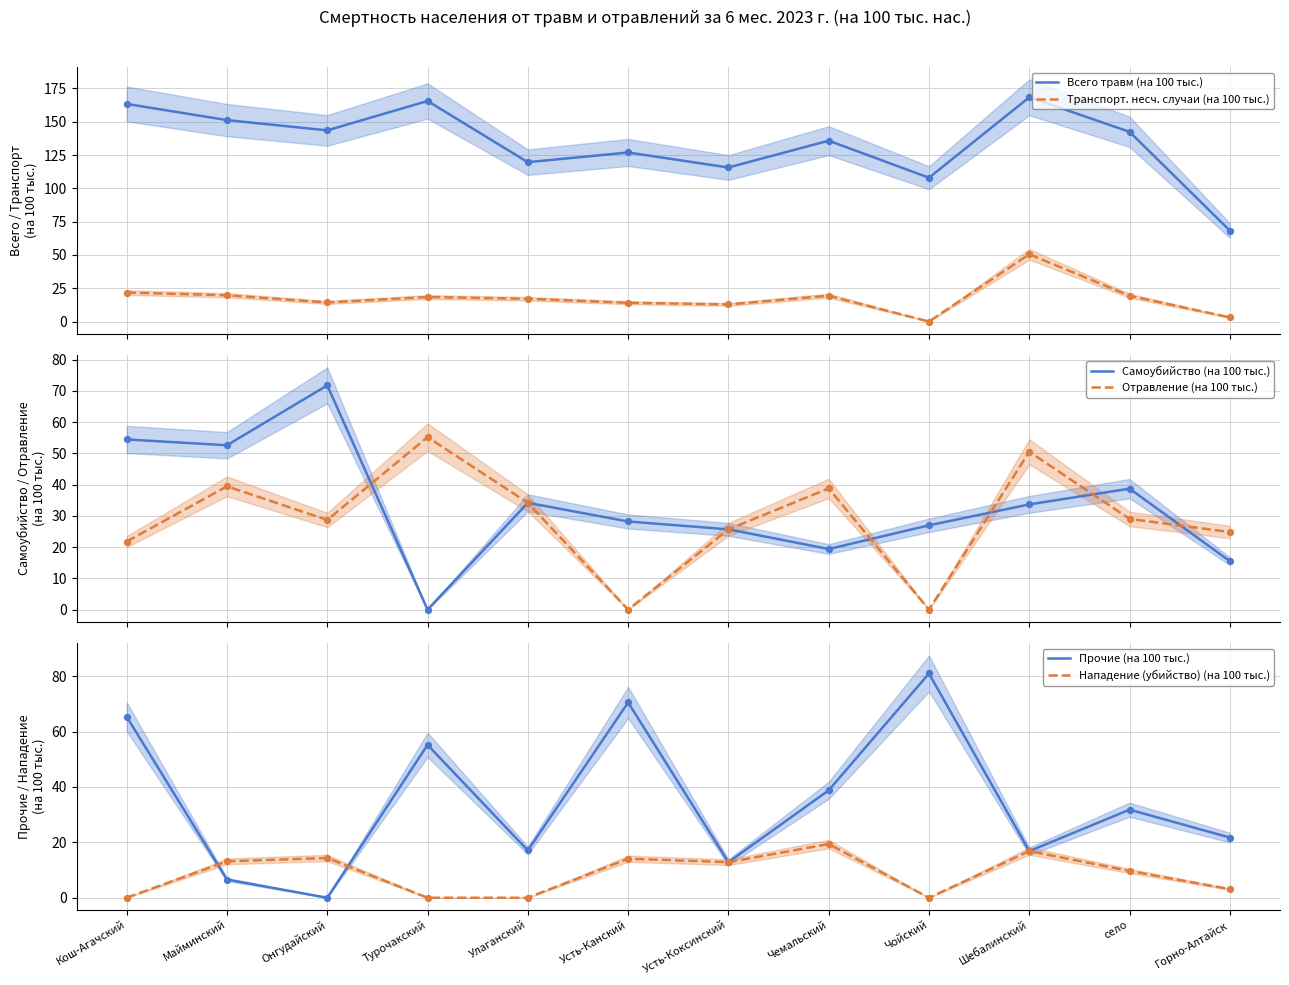

Which series contains the highest Y value?

Всего травм (на 100 тыс.)